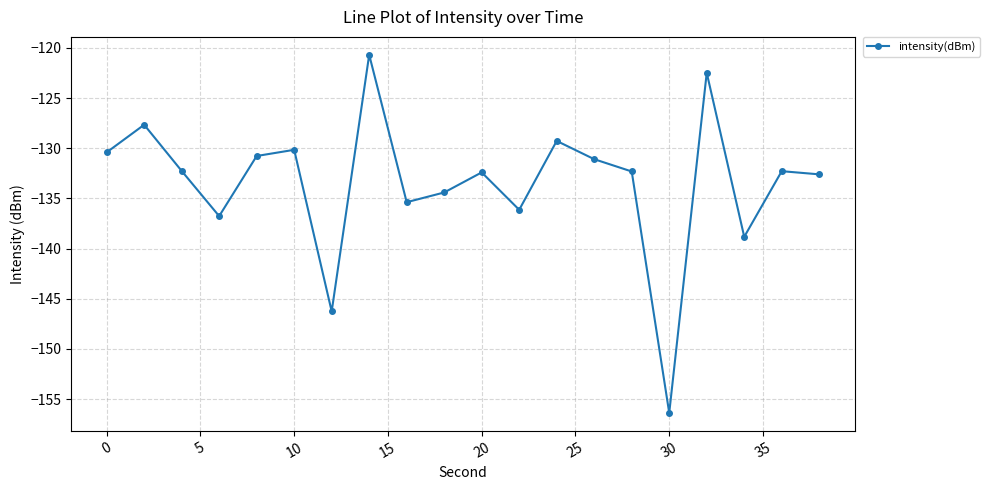

What is the value of the 12th point from the left?

-136.1